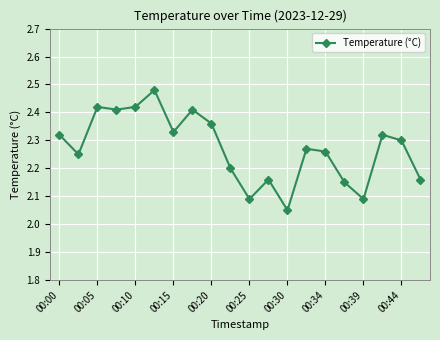

How many points are lower than both their immediate neighbors (excluding endpoints)?

6